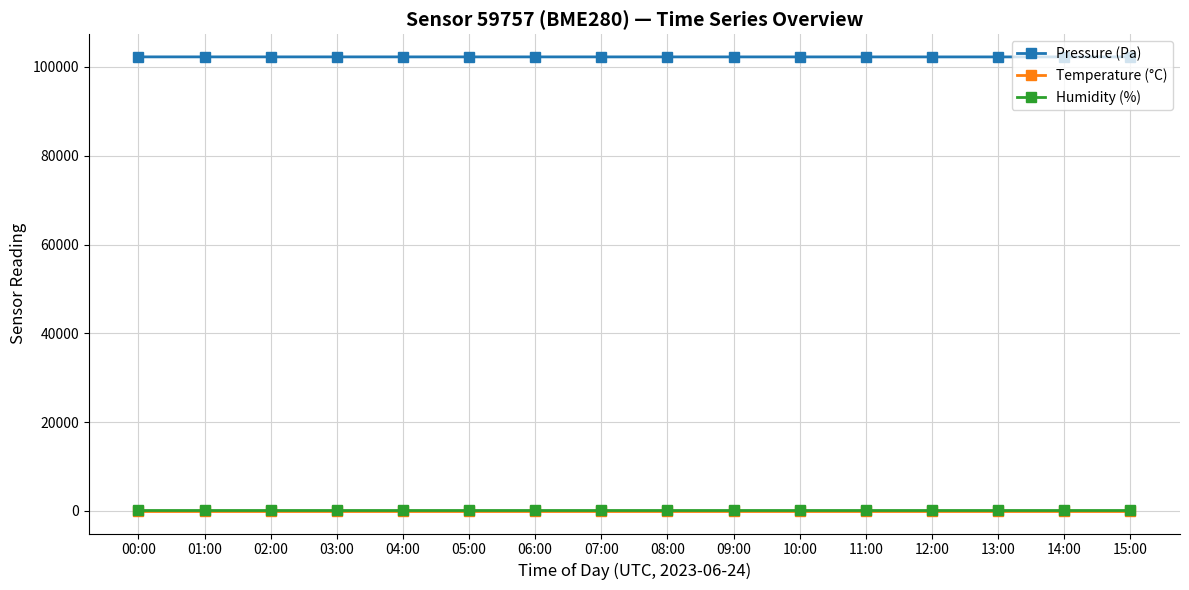

At which label does Pressure (Pa) first exceed 102272?

00:00